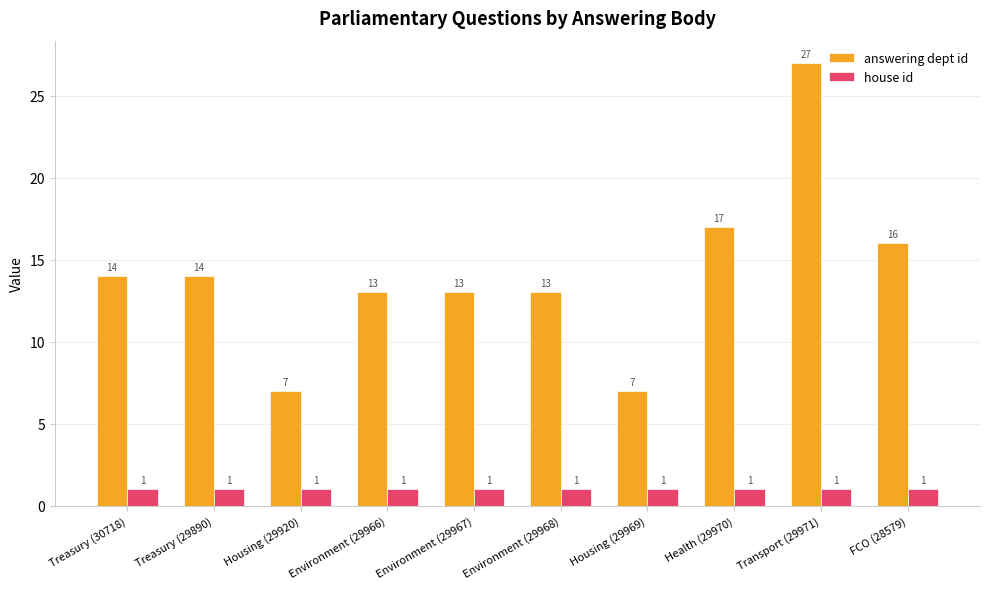

What is the approximate value of house id at Treasury (29890)?

1